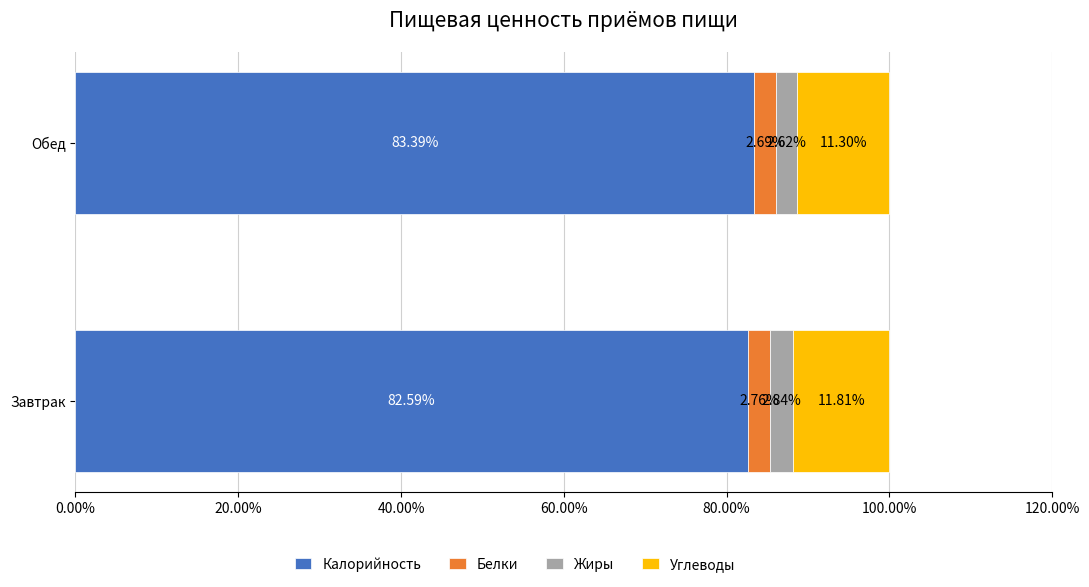

List the labels in order of Калорийность value, smallest first.

Завтрак, Обед